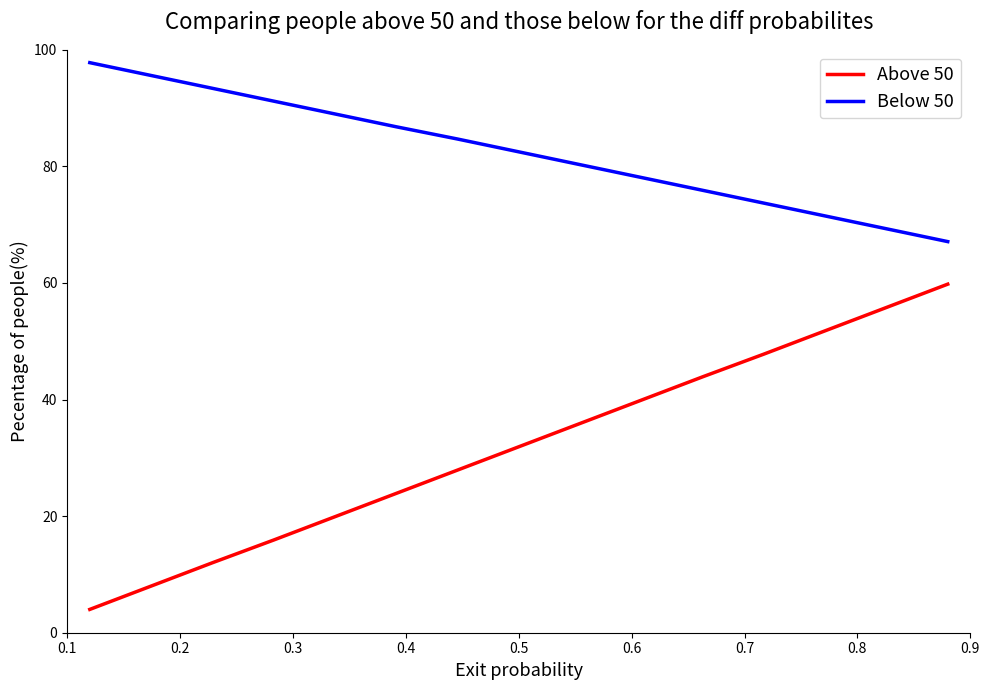

True or false: Below 50 and Above 50 intersect in this chart.

False